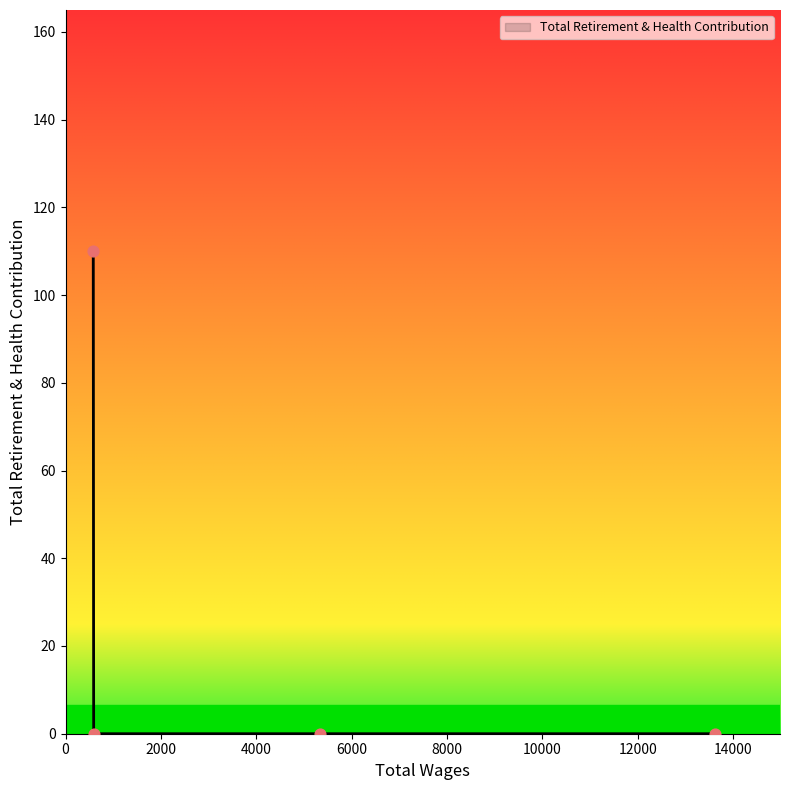

True or false: there are more than 2 points higher than both neighbors.

False